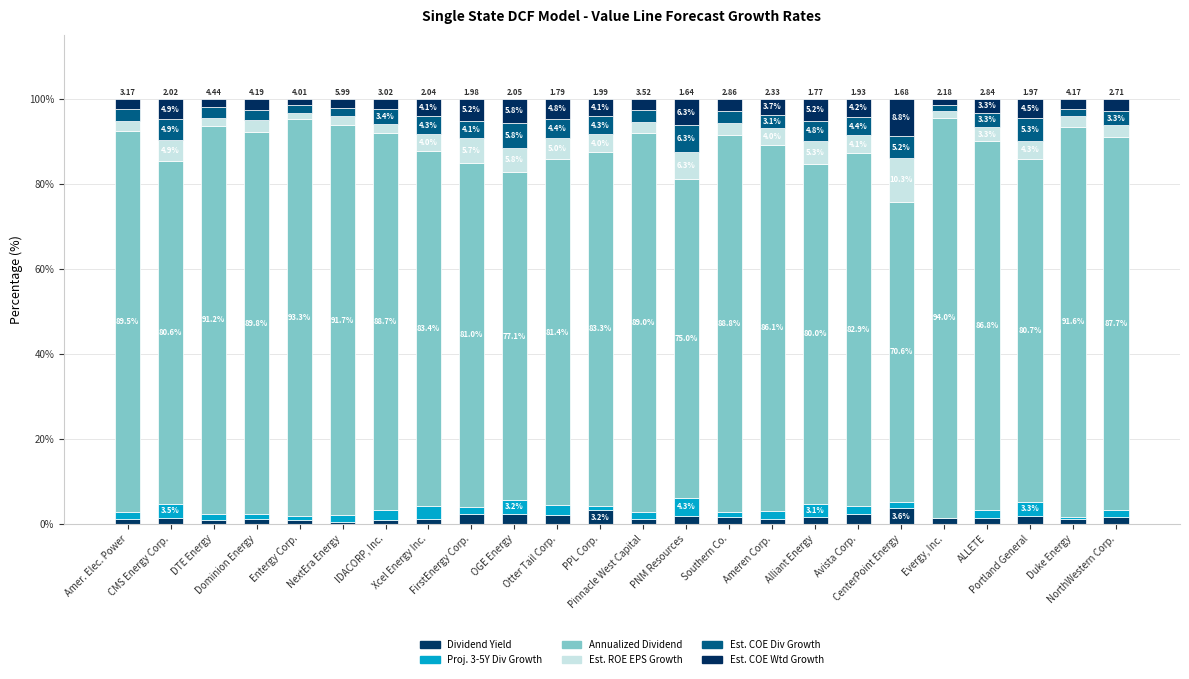

The value of Dividend Yield at Ameren Corp. is 1.6. True or false?

False